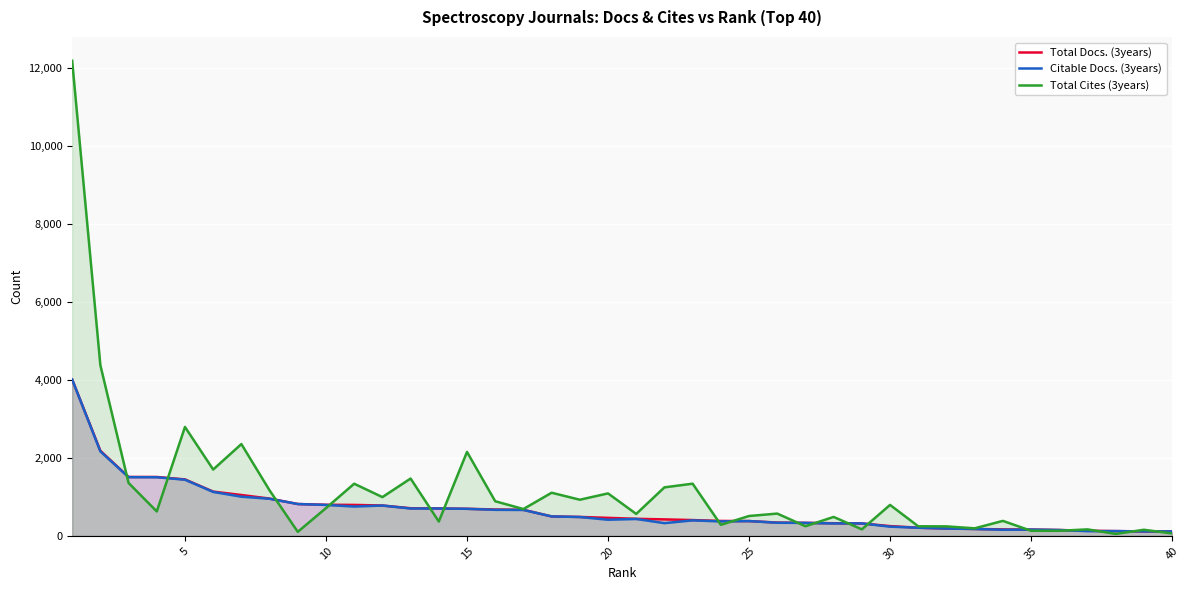

What is the minimum value for Citable Docs. (3years)?

115